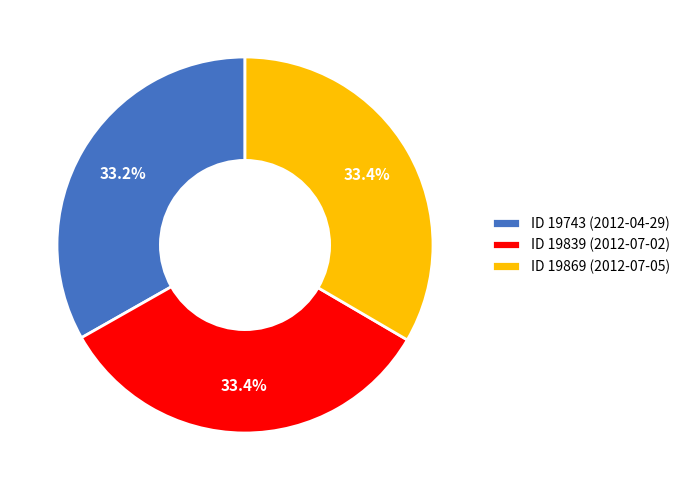

How much of the chart is everything except ID 19839 (2012-07-02)?

66.6%